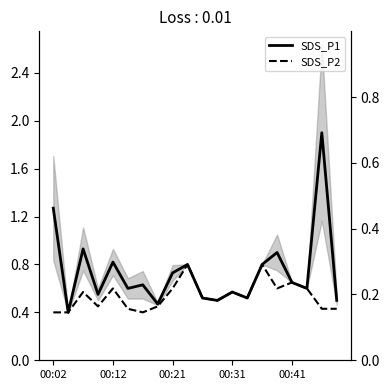

What is the label of the 1st point from the left?

00:02